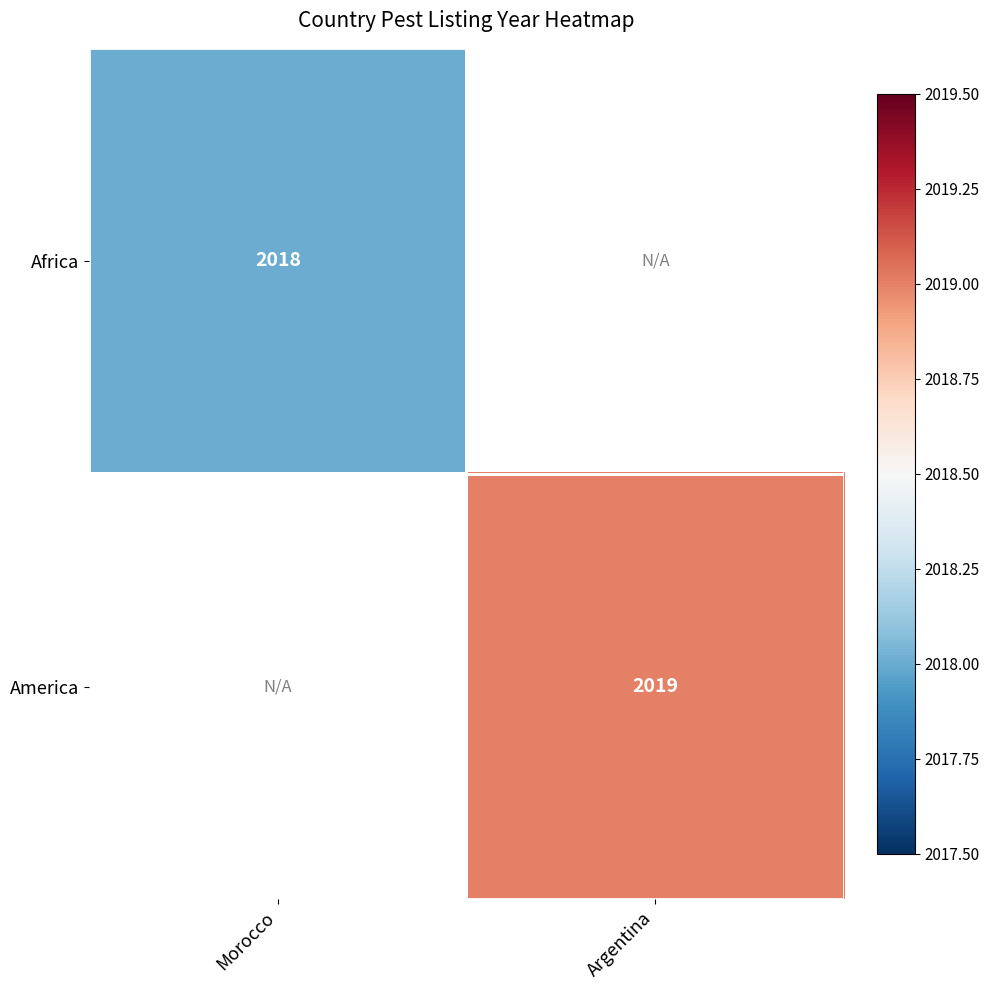

The Africa series shows 1353 at Morocco. True or false?

False